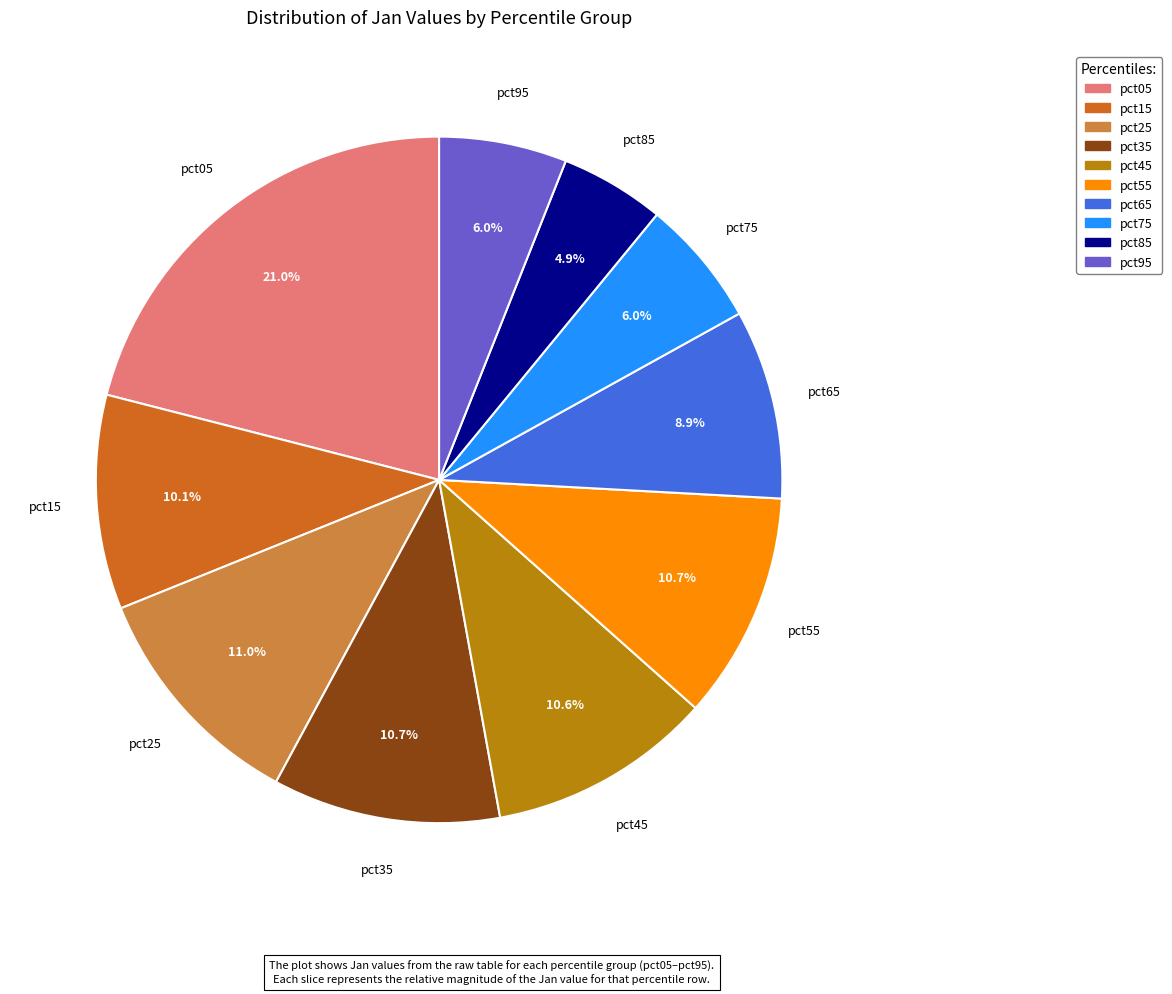

To the nearest percent, what is the combined percentage of pct15 and pct45?

21%